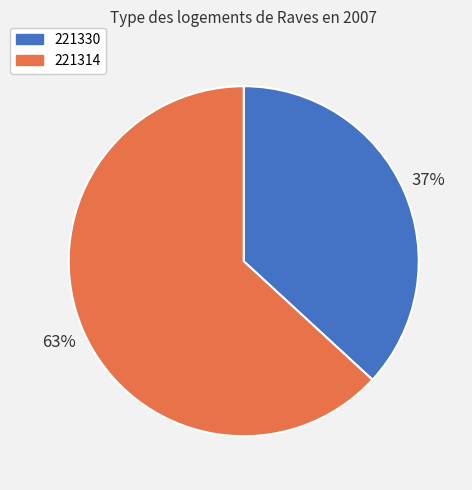

Count the number of slices in the pie.

2